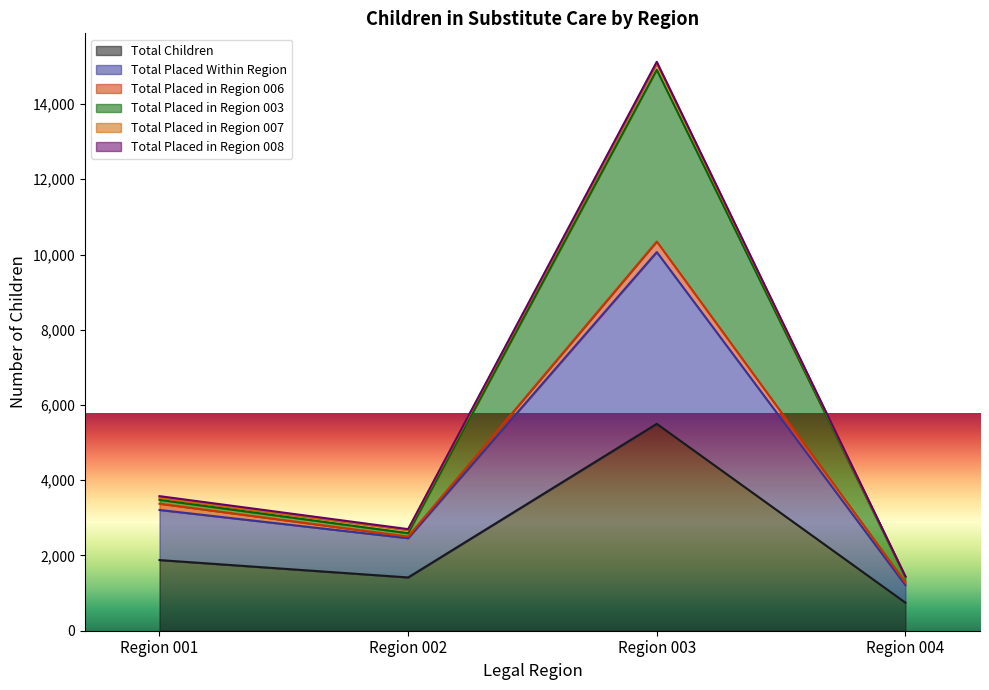

The Total Placed in Region 003 series shows 3478 at Region 001. True or false?

True